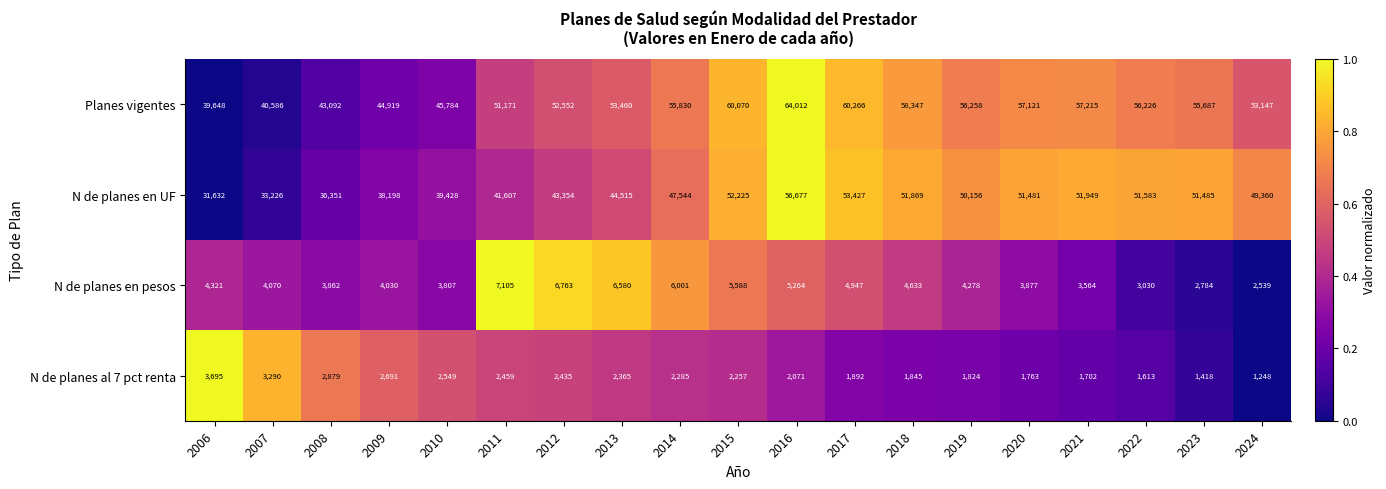

What is the average value of the N de planes en pesos series?

4581